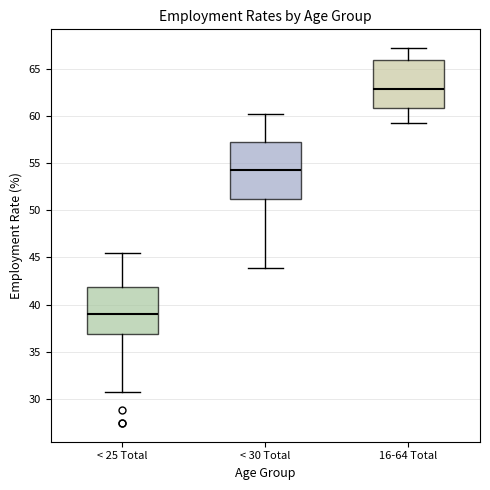

Which box has the highest median line?

16-64 Total